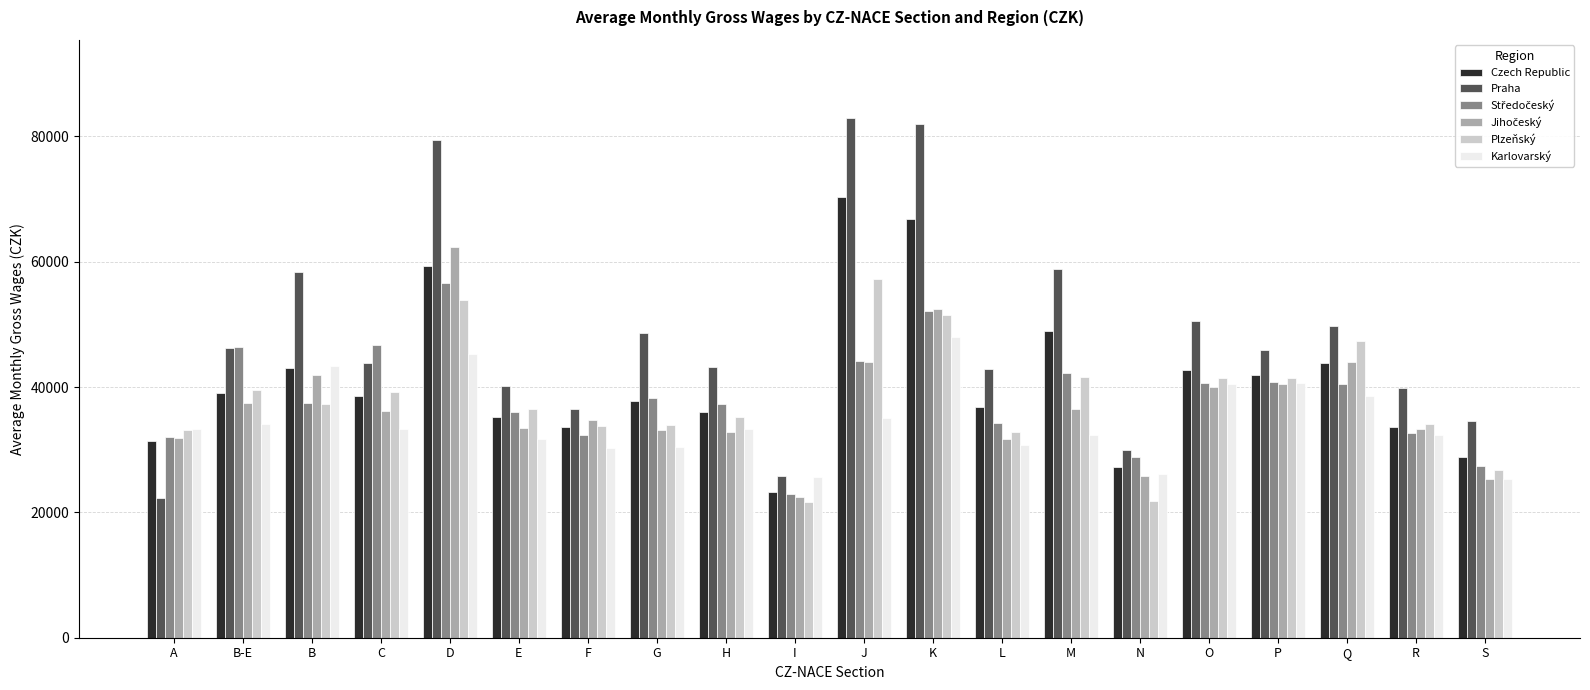

Which series has the largest total across all categories?

Praha